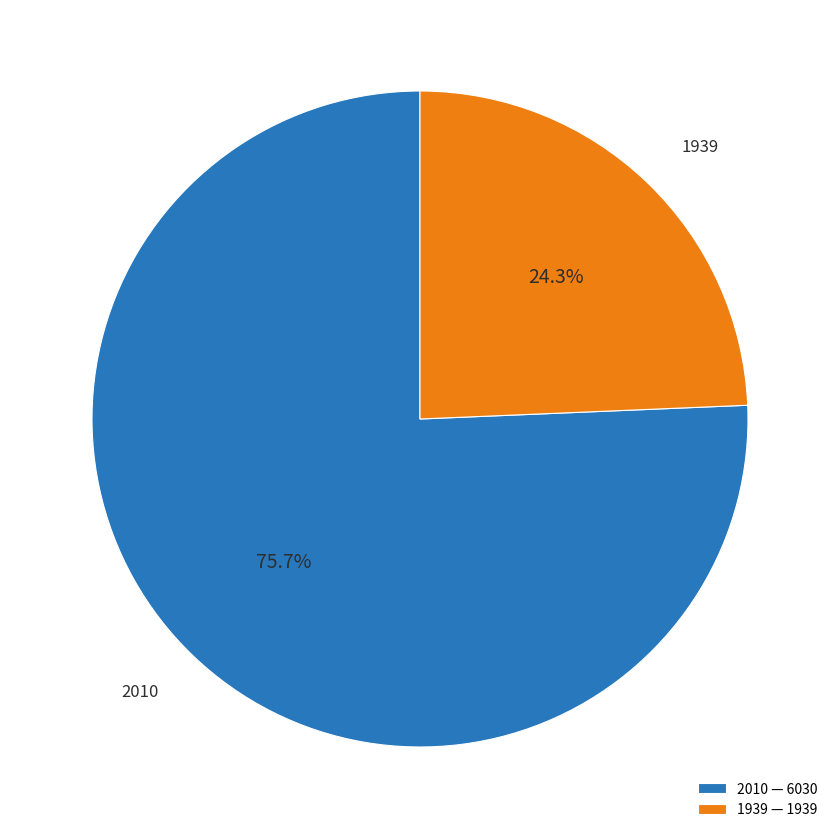

What is the smallest slice in the pie chart?

1939